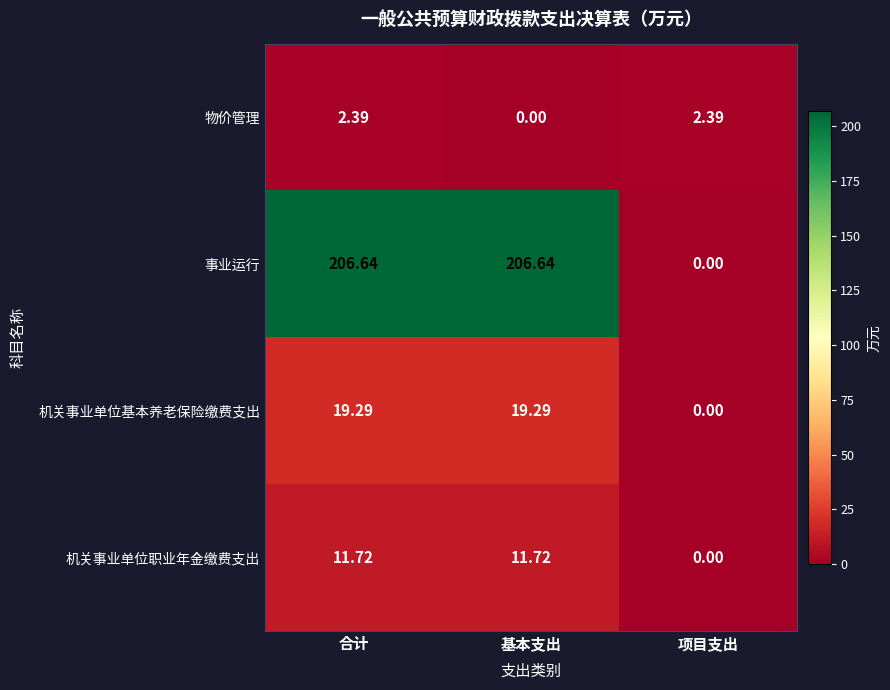

At 合计, list the series in order from largest to smallest.

事业运行, 机关事业单位基本养老保险缴费支出, 机关事业单位职业年金缴费支出, 物价管理